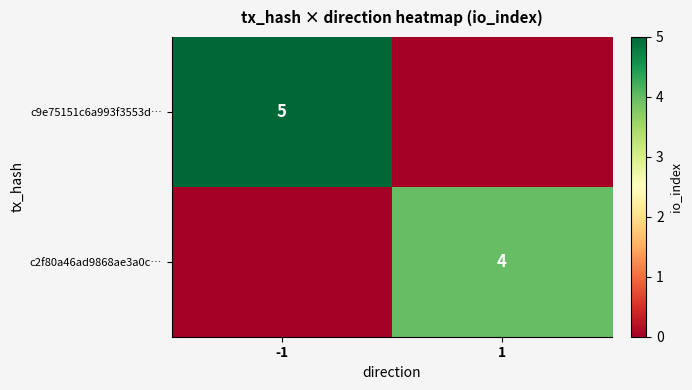

What is the sum of all c2f80a46ad9868ae3a0c… values?

4